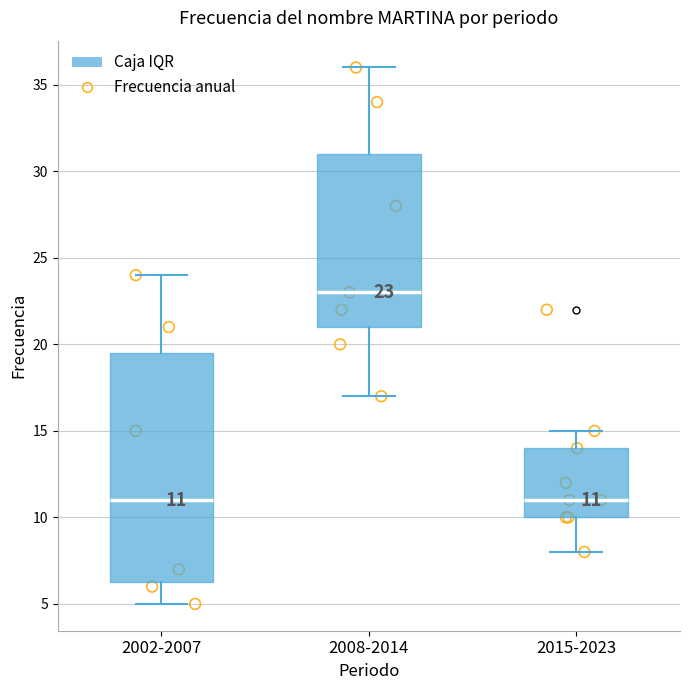

Which box is the tallest, from its lower edge to its upper edge?

2002-2007